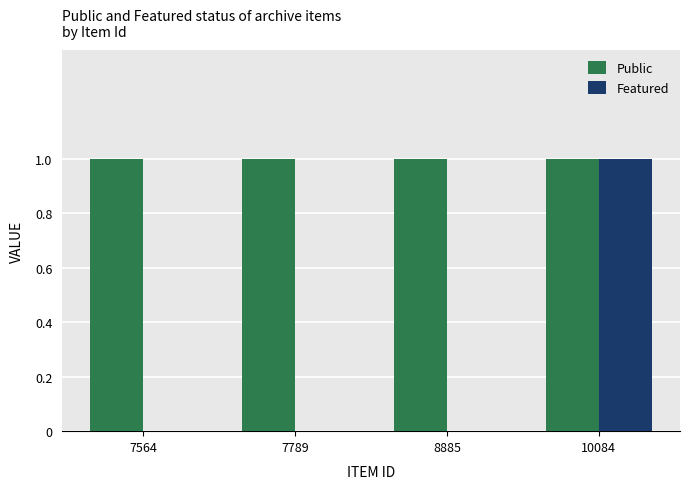

What is the approximate value of Public at 10084?

1